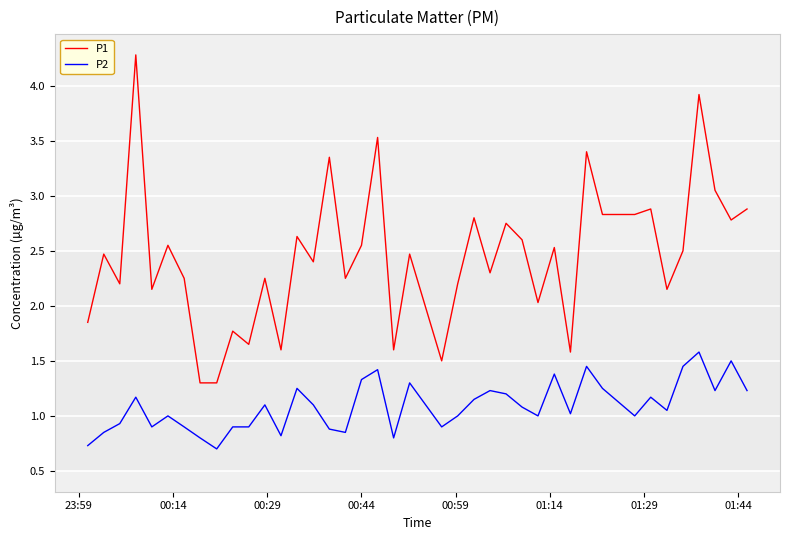

What is the greatest value displayed?

4.3